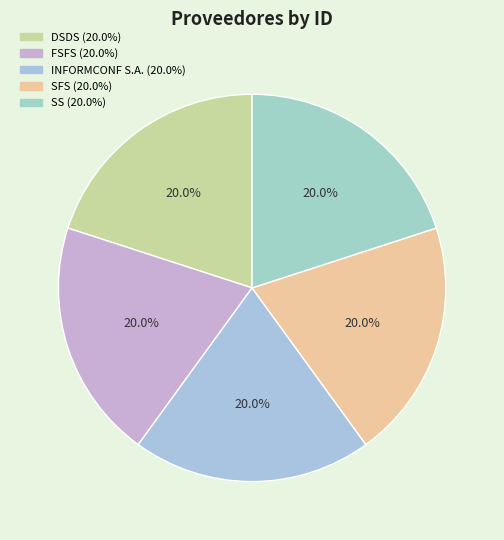

Does SFS account for over 50% of the chart?

No